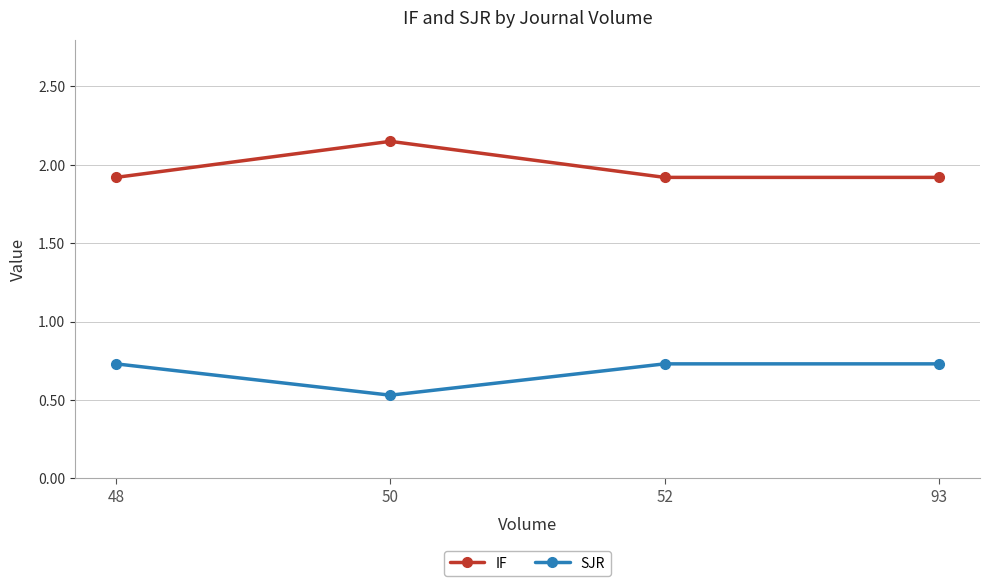

Count the IF values in the range 1 to 2.

3